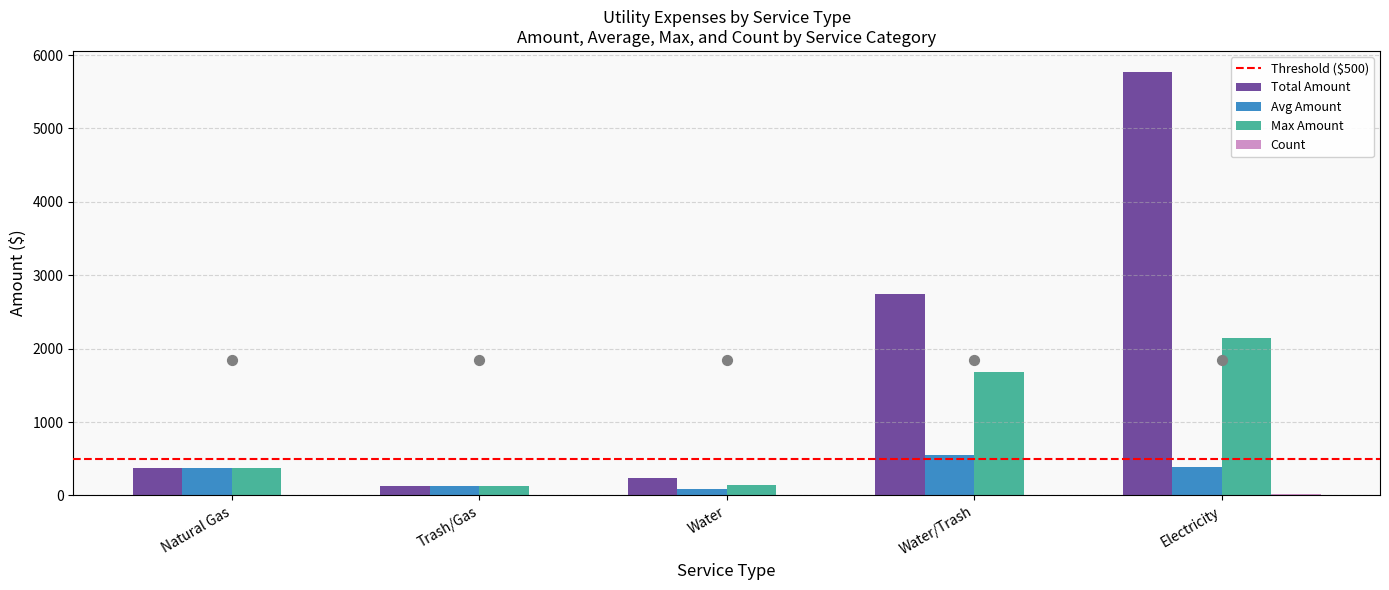

At which label is Avg Amount closest to 314?

Natural Gas